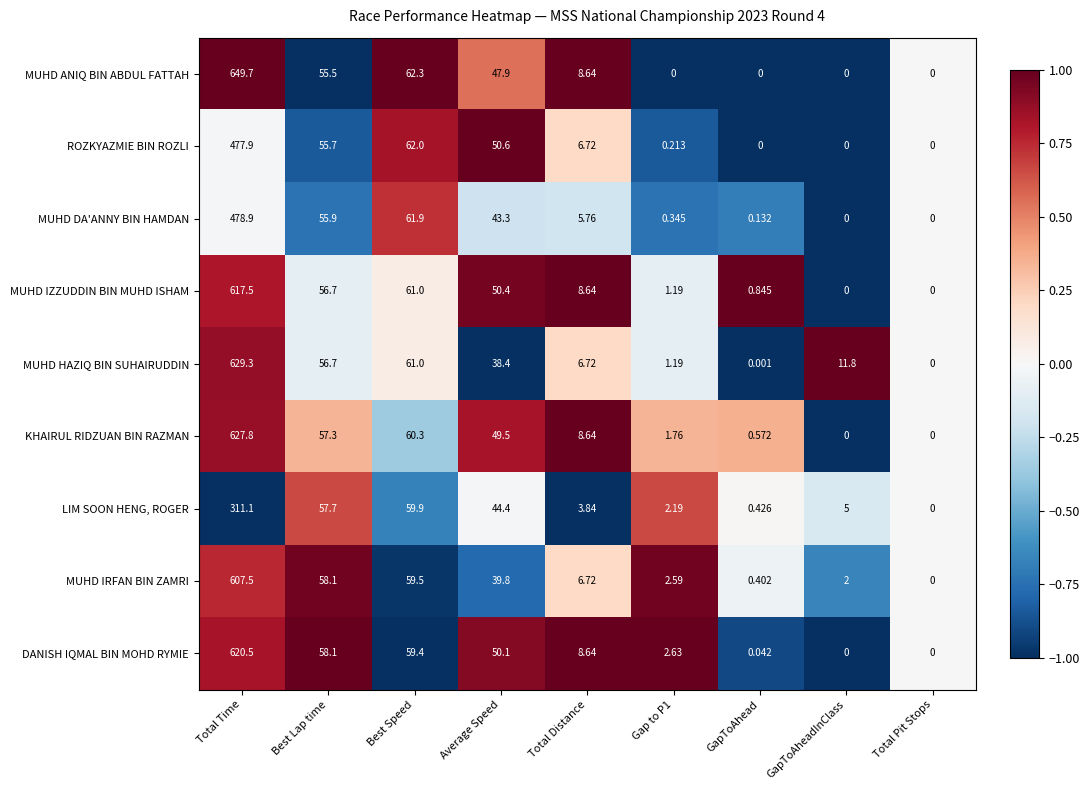

Which series has the largest range (max minus min)?

MUHD ANIQ BIN ABDUL FATTAH